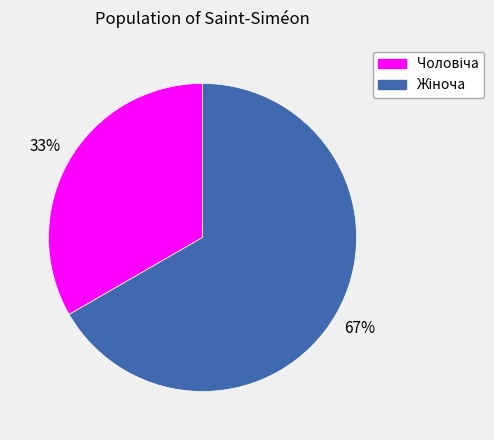

Is there any slice that represents more than half of the pie?

Yes